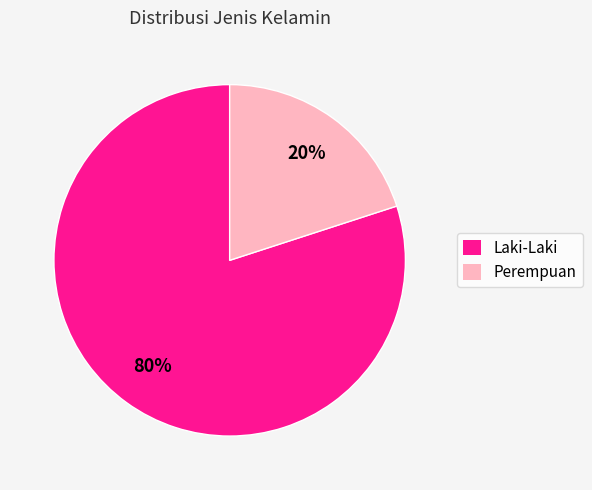

Between Laki-Laki and Perempuan, which is larger?

Laki-Laki